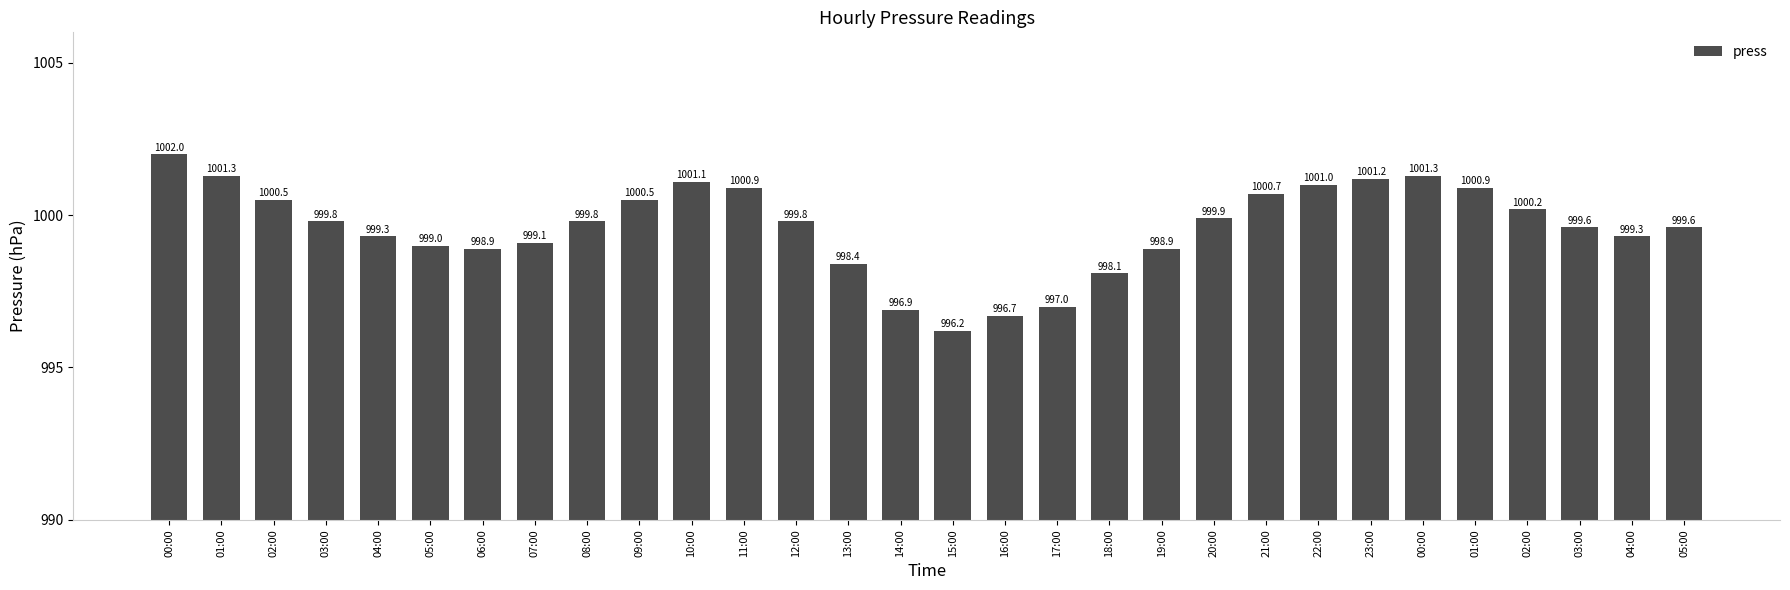

What is the label of the 23rd bar from the right?

07:00